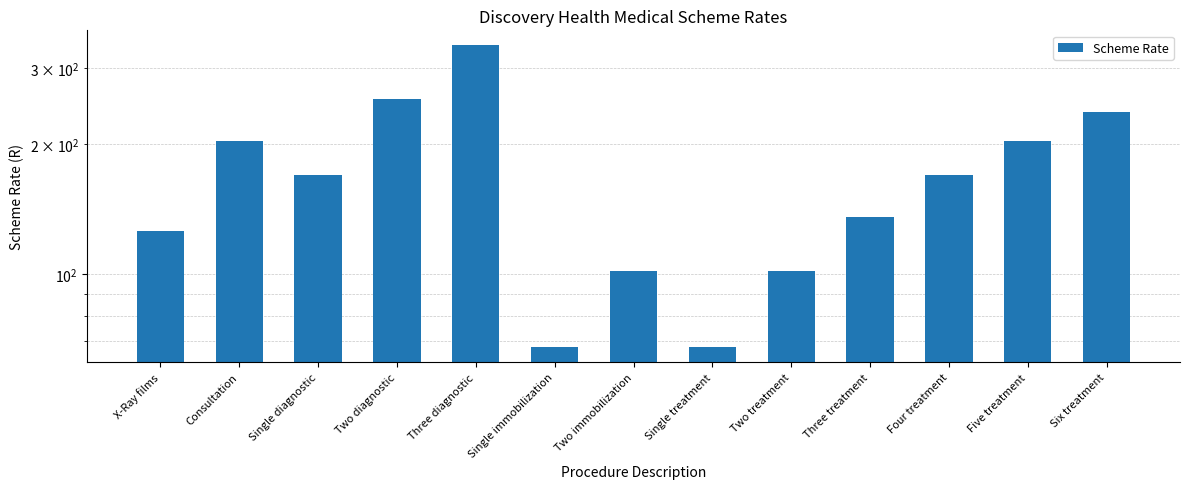

Which category has the highest value across all series?

Three diagnostic